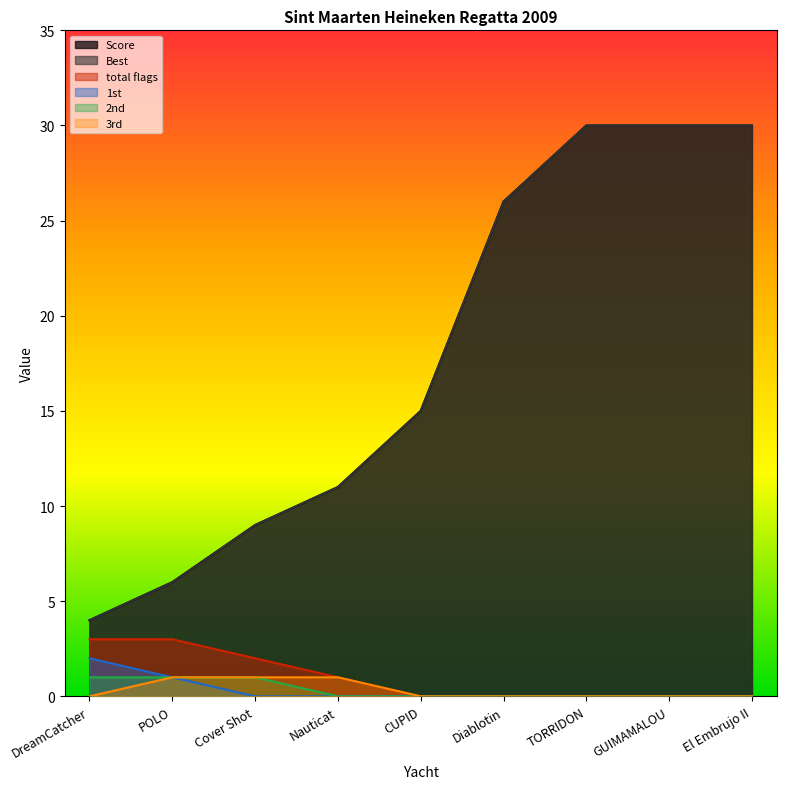

What position from the right is Nauticat?

6